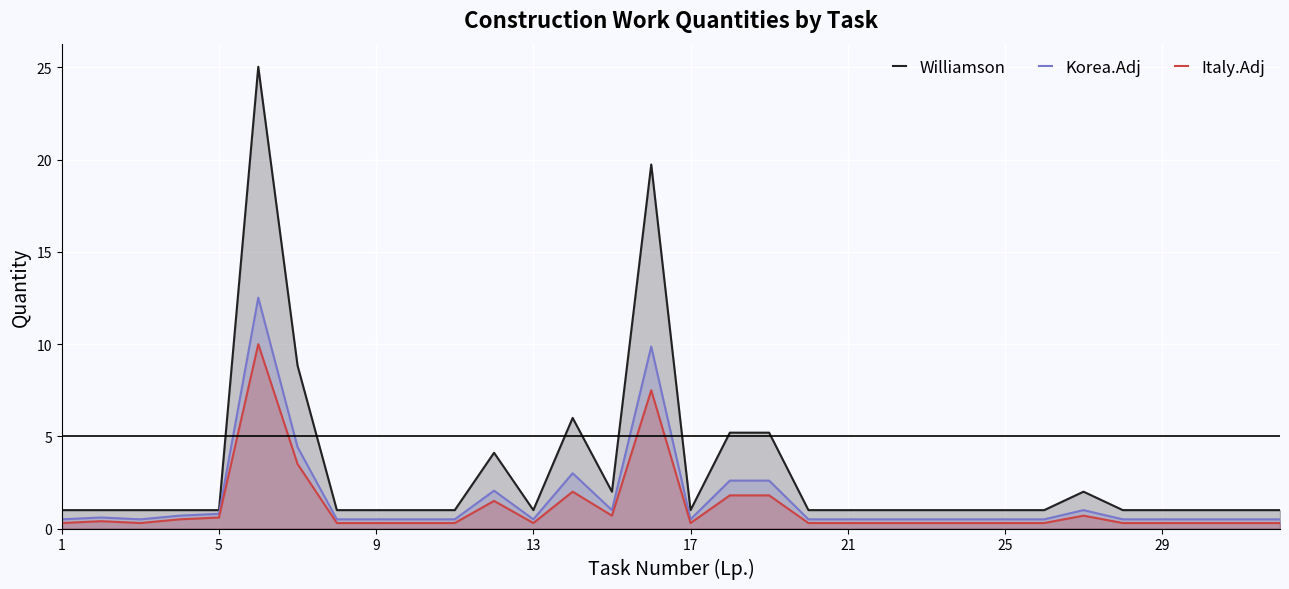

Which series has the largest total across all categories?

Williamson